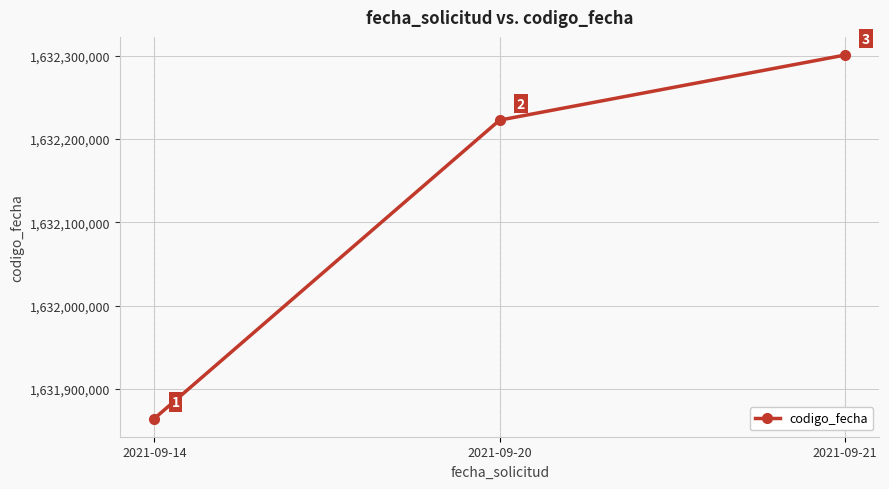

Count the values in the range 1631864178 to 1632301003.

3